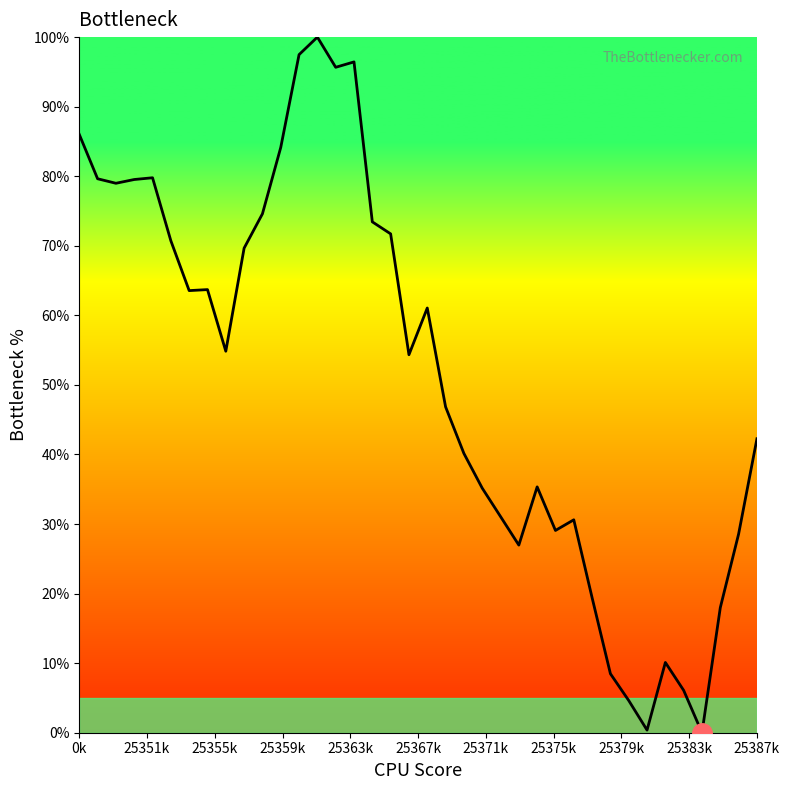

What is the difference between the maximum and minimum values?

100.0